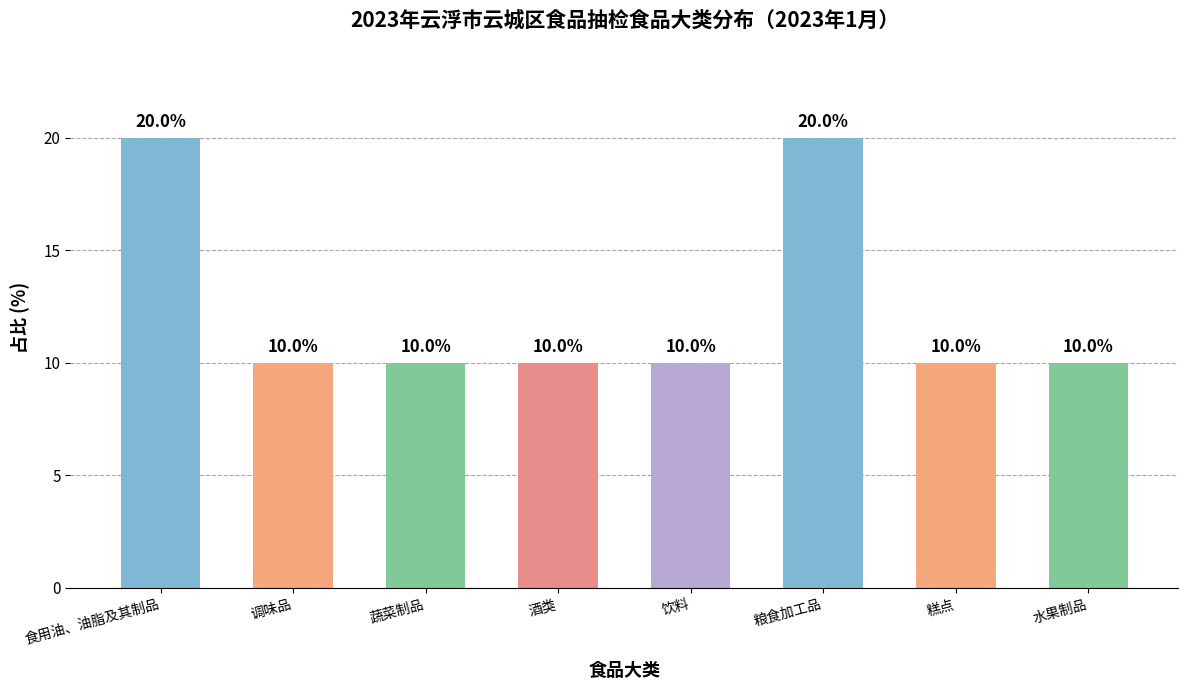

Approximately how many times larger is the value at 食用油、油脂及其制品 compared to 粮食加工品?

1.0